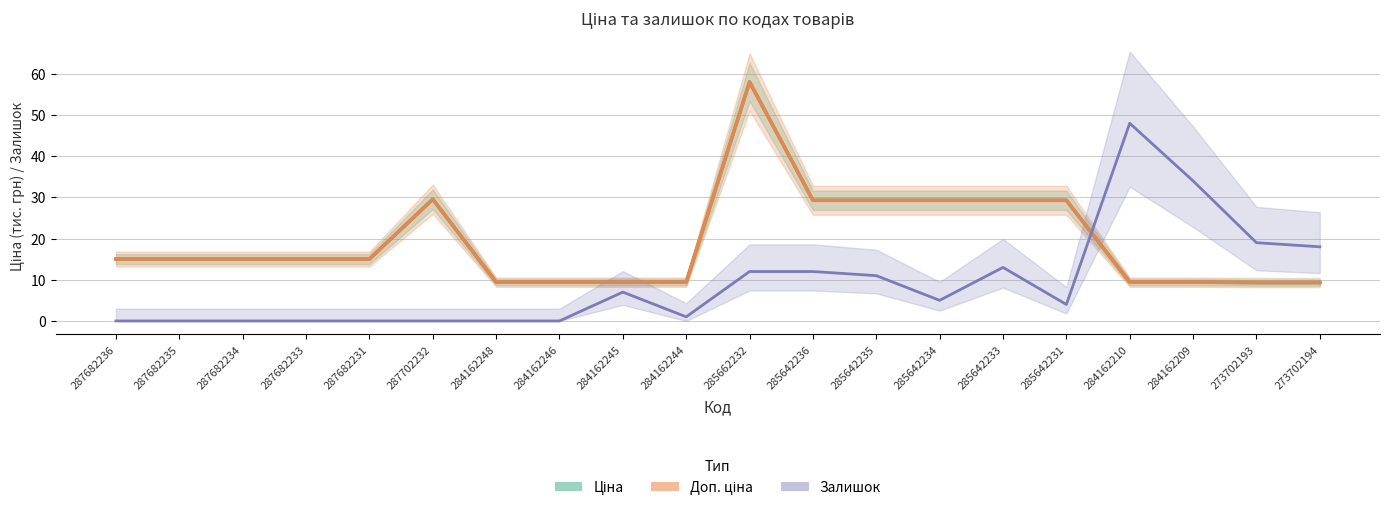

Reading left to right, list all the values displayed in this chart.

Ціна: 287682236=15.0	287682235=15.0	287682234=15.0	287682233=15.0	287682231=15.0	287702232=29.5	284162248=9.4	284162246=9.4	284162245=9.4	284162244=9.4	285662232=58.0	285642236=29.3	285642235=29.3	285642234=29.3	285642233=29.3	285642231=29.3	284162210=9.4	284162209=9.4	273702193=9.3	273702194=9.3
Доп. ціна: 287682236=15.0	287682235=15.0	287682234=15.0	287682233=15.0	287682231=15.0	287702232=29.5	284162248=9.4	284162246=9.4	284162245=9.4	284162244=9.4	285662232=58.0	285642236=29.3	285642235=29.3	285642234=29.3	285642233=29.3	285642231=29.3	284162210=9.4	284162209=9.4	273702193=9.3	273702194=9.3
Залишок: 287682236=0.0	287682235=0.0	287682234=0.0	287682233=0.0	287682231=0.0	287702232=0.0	284162248=0.0	284162246=0.0	284162245=7.0	284162244=1.0	285662232=12.0	285642236=12.0	285642235=11.0	285642234=5.0	285642233=13.0	285642231=4.0	284162210=48.0	284162209=34.0	273702193=19.0	273702194=18.0